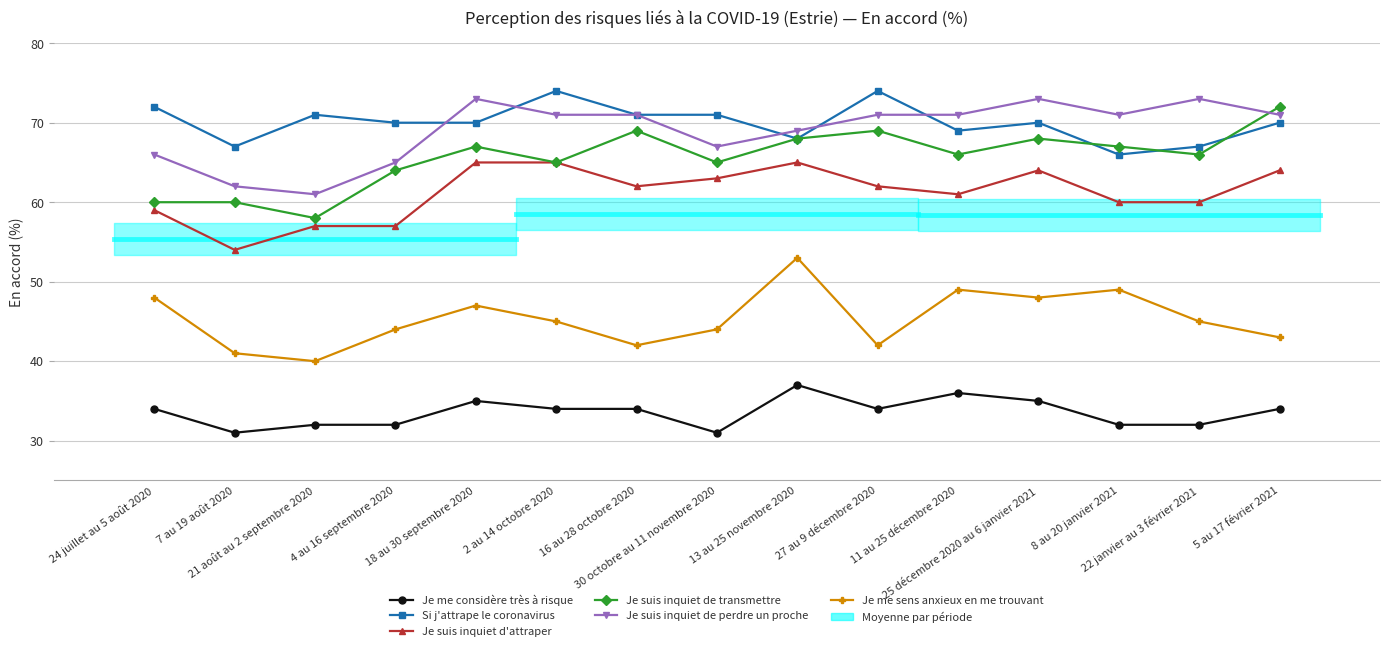

How many series are shown in this chart?

6